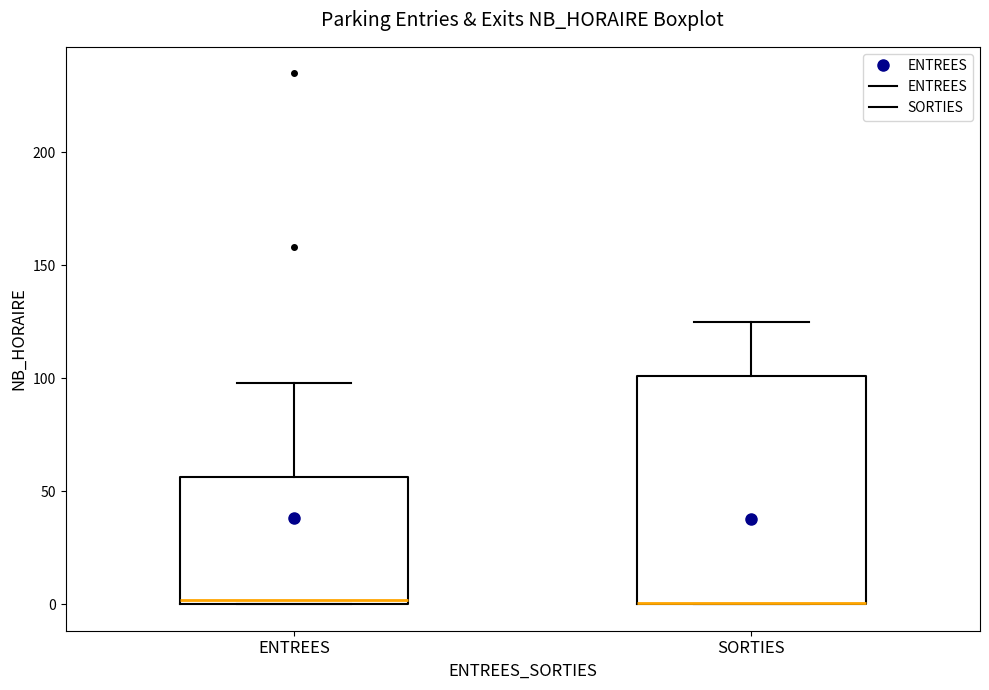

Where is the upper edge of the box for SORTIES on the y-axis? The values are not printed on the chart, so give them approximately, as read against the axis.

100